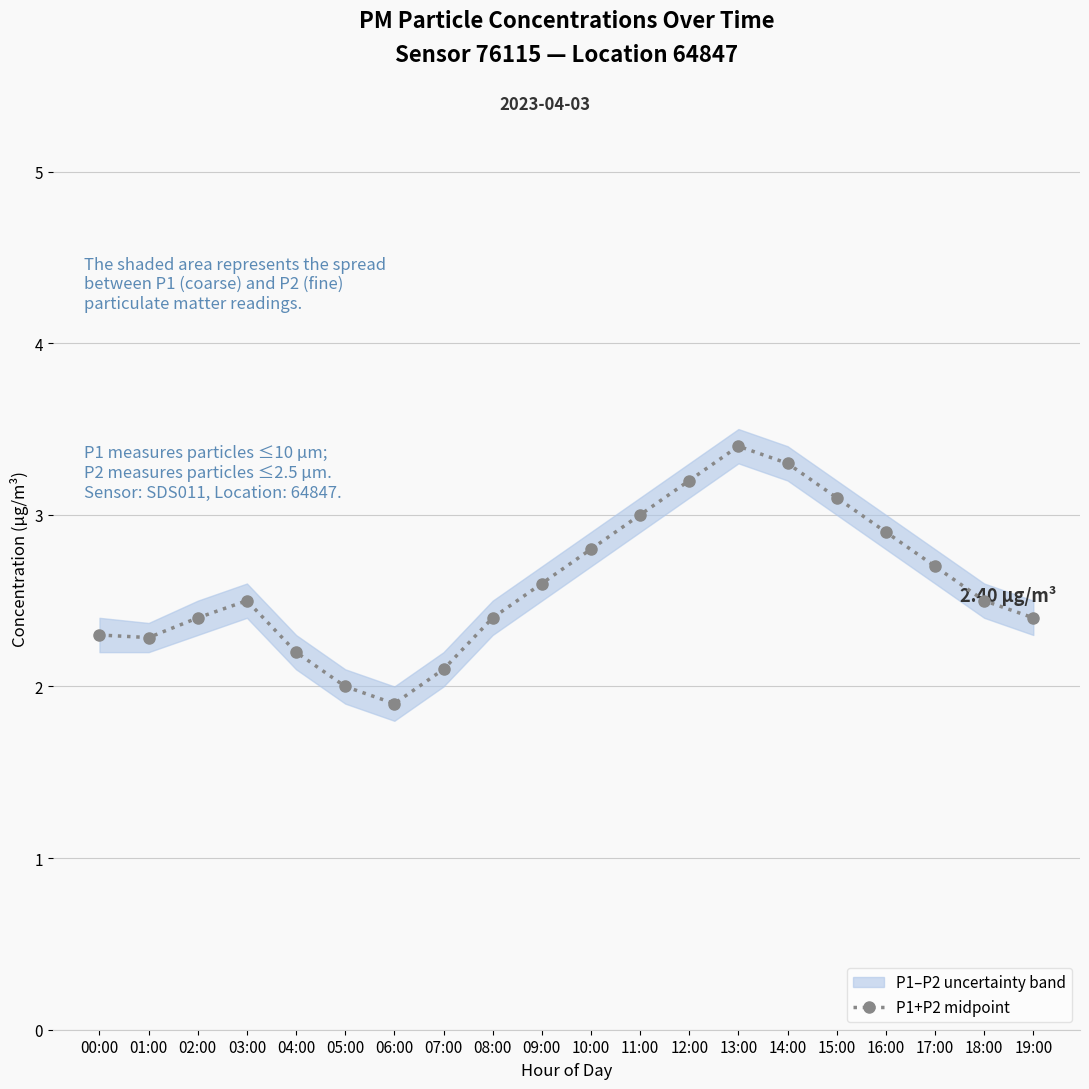

What is the difference between the values at 09:00 and 19:00?

0.2